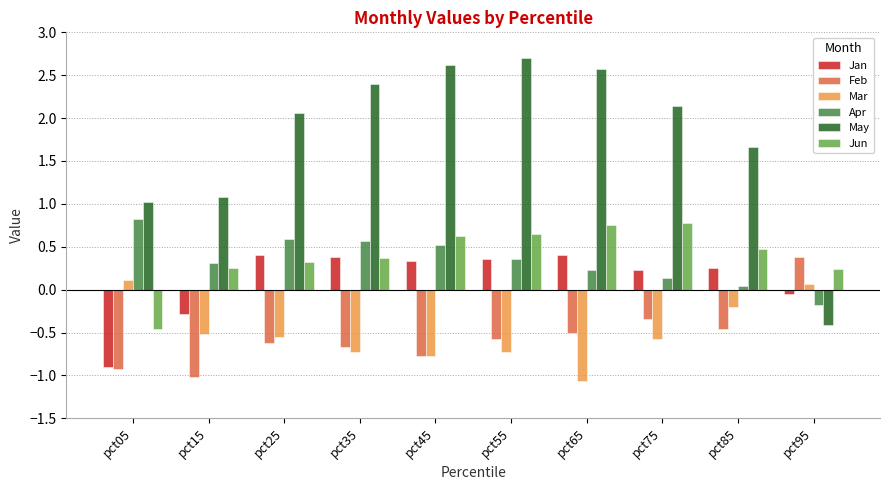

What is the total value across all series at pct25?

2.2